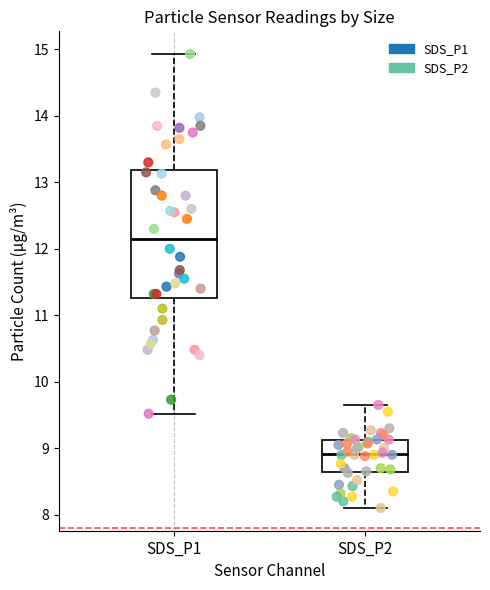

Reading left to right, transcribe this box plot: for each box, give where its median line is, the range the box spans, and where its two whiskers end, as read against the y-axis. The values are not printed on the chart, so give them approximately, as read against the axis.

SDS_P1: median 12.2, box 11.3 to 13.2, whiskers 9.5 to 14.9
SDS_P2: median 8.9, box 8.6 to 9.1, whiskers 8.1 to 9.7